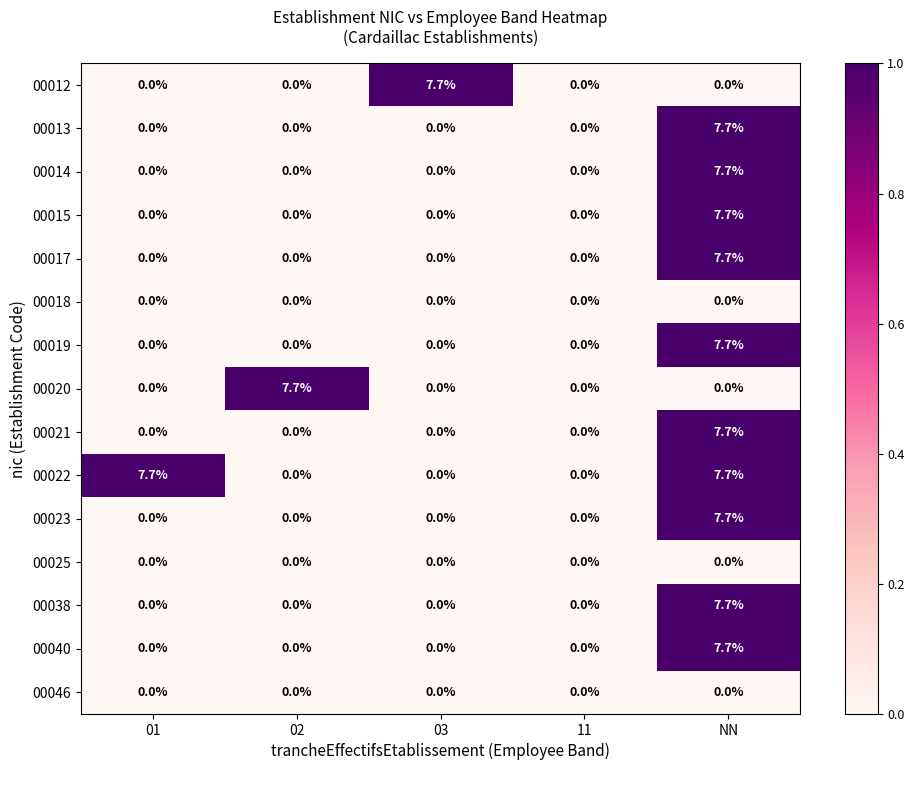

Which series changed the most between 01 and 11?

00022